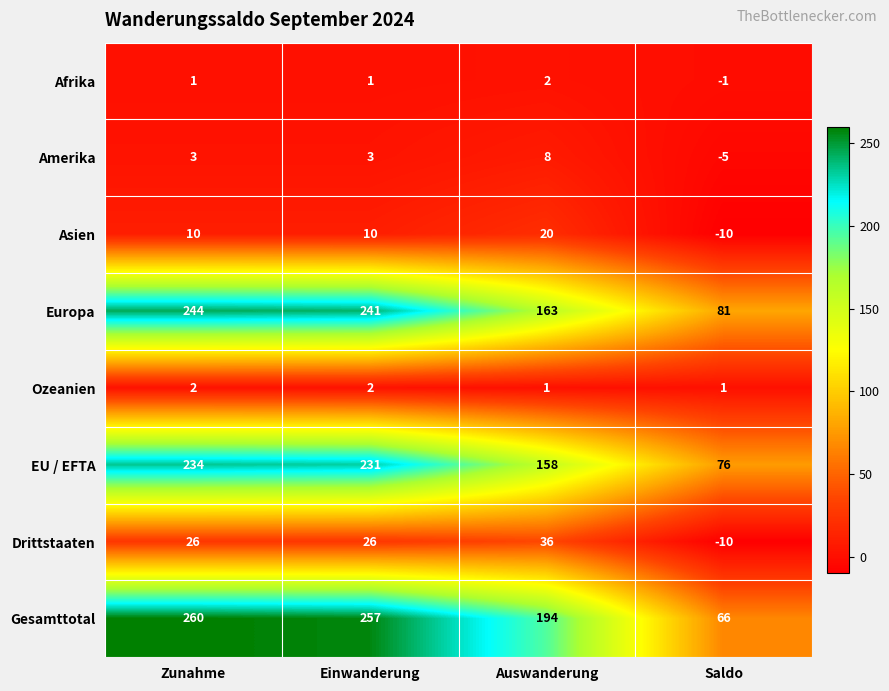

At which category is the sum across all series the highest?

Zunahme